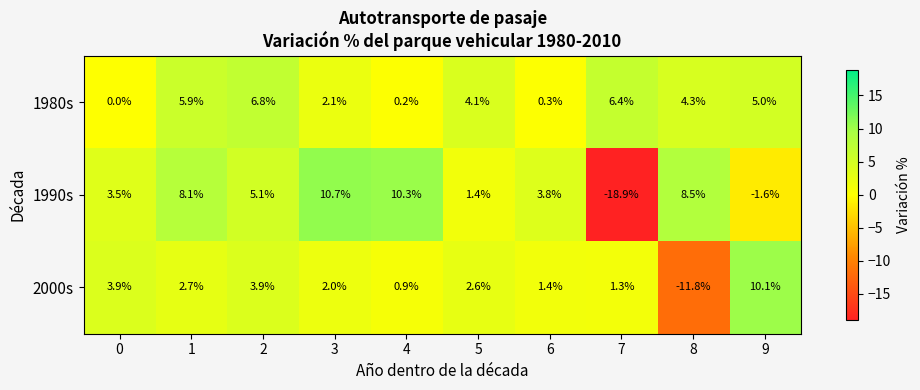

At 9, list the series in order from largest to smallest.

2000s, 1980s, 1990s